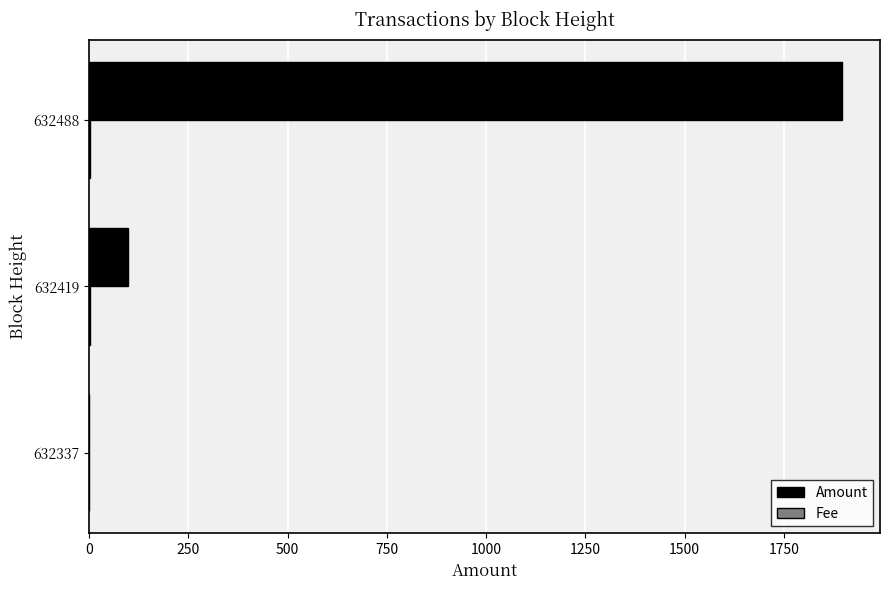

At which label does Amount reach its peak?

632488